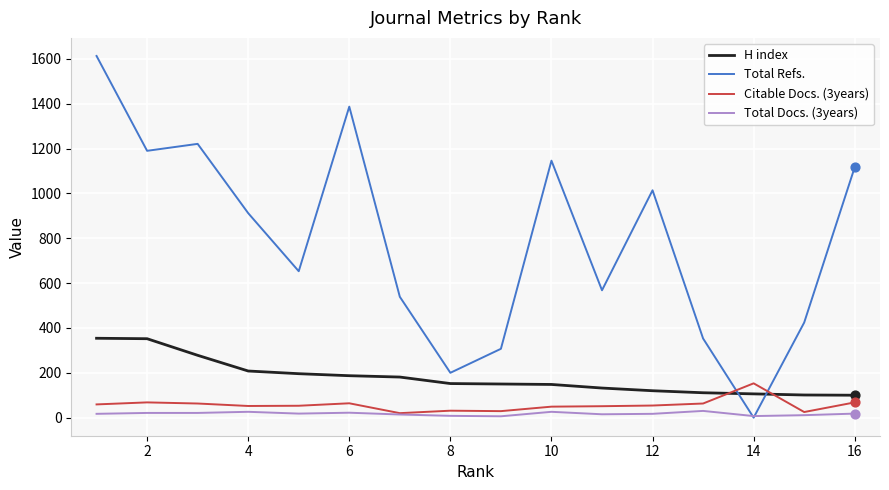

Which series has the largest range (max minus min)?

Total Refs.